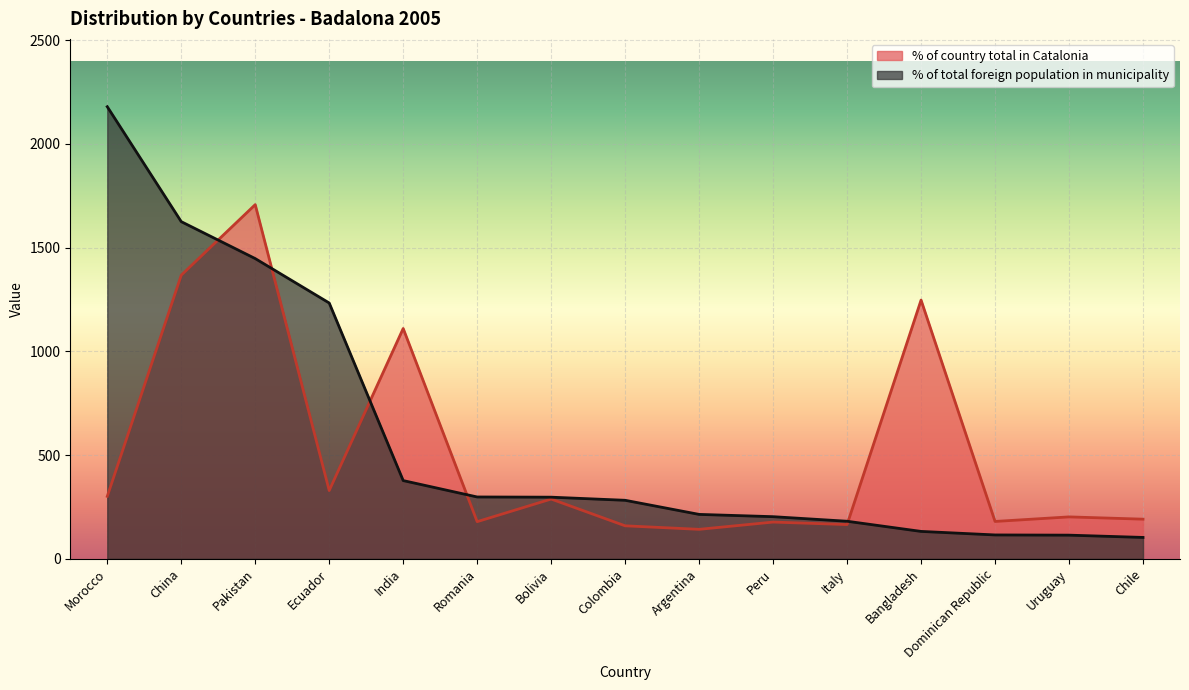

Reading left to right, list all the values displayed in this chart.

% of country total in Catalonia: 301	1367	1707	329	1110	179	288	159	142	177	165	1247	180	202	191
% of total foreign population in municipality: 2179	1625	1447	1233	377	298	297	282	214	203	181	132	115	114	103